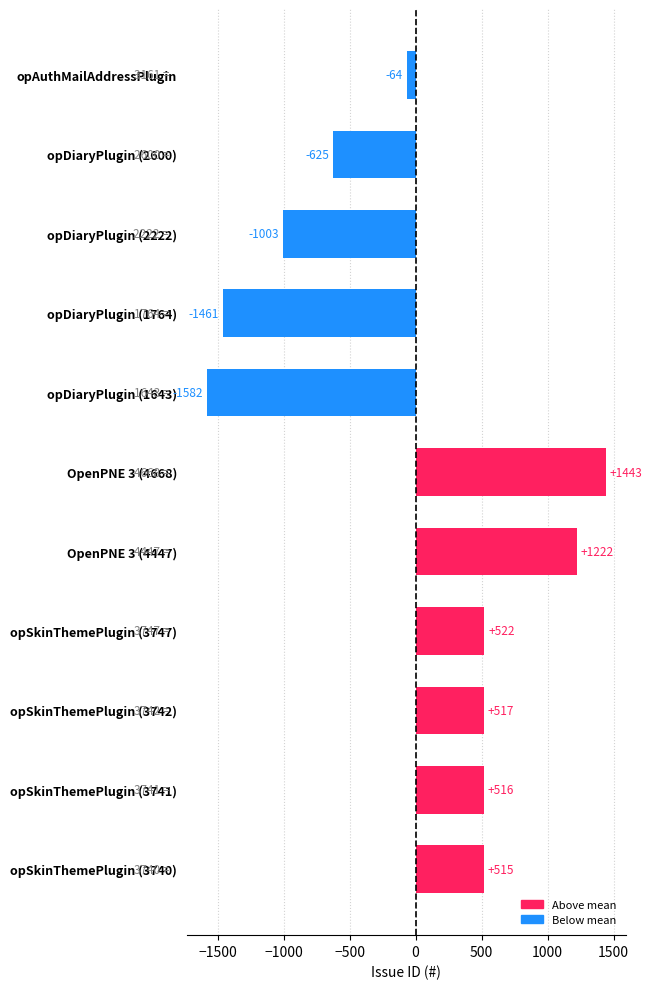

Does the chart contain stacked bars?

No